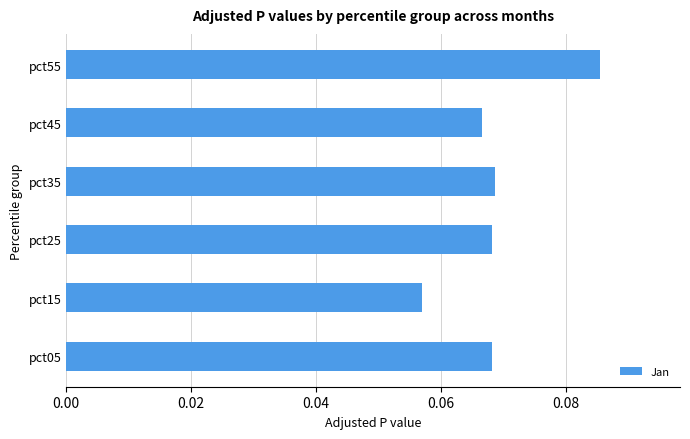

How many values are between 0 and 1?

6